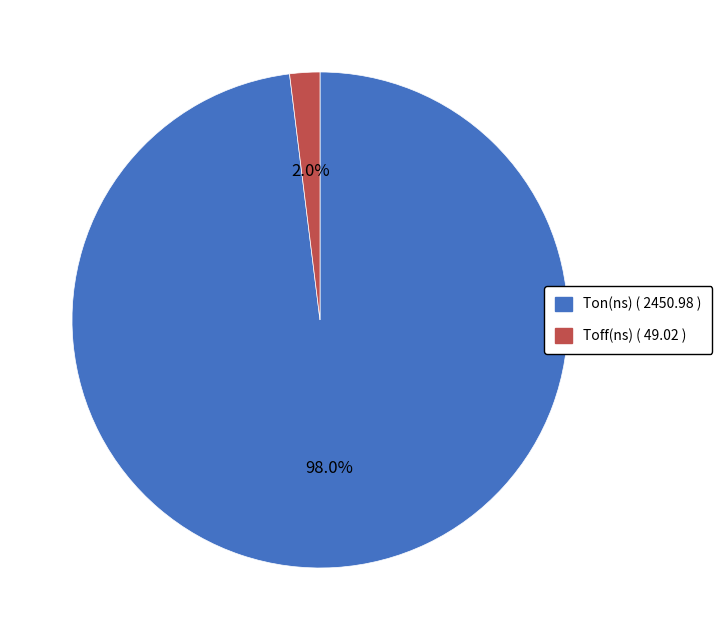

Does any single category account for the majority?

Yes